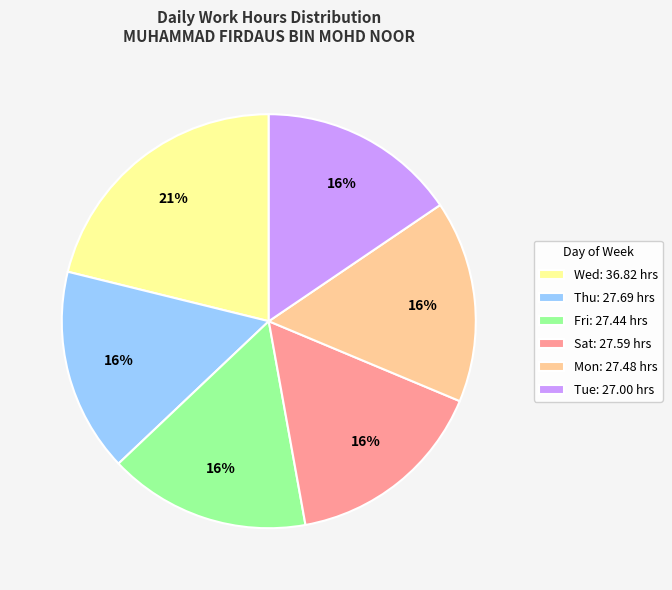

The Tue: 27.00 hrs slice represents 8% of the pie. True or false?

False